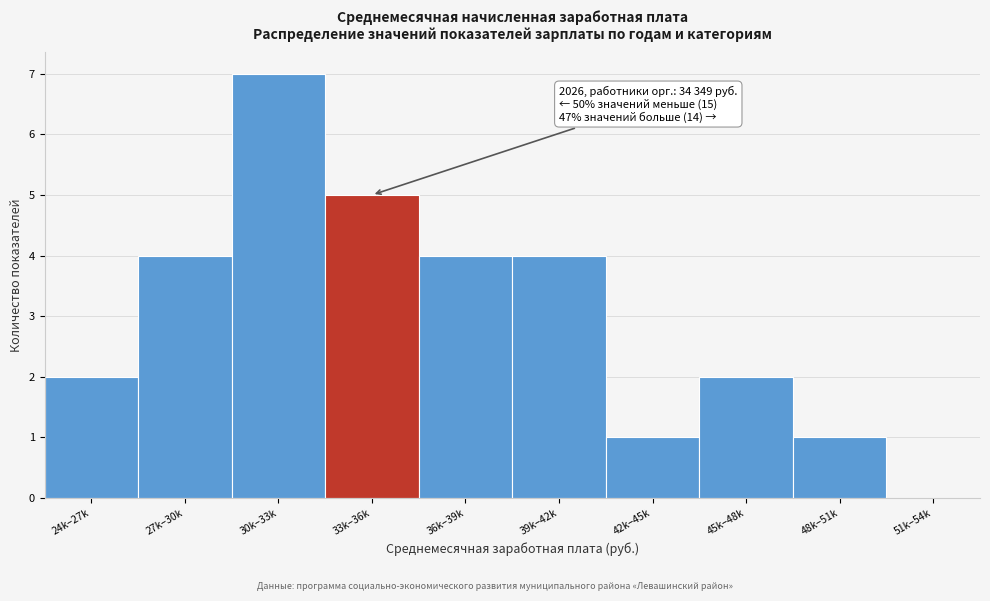

Reading right to left, list all the values displayed in this chart.

51k–54k=0	48k–51k=1	45k–48k=2	42k–45k=1	39k–42k=4	36k–39k=4	33k–36k=5	30k–33k=7	27k–30k=4	24k–27k=2